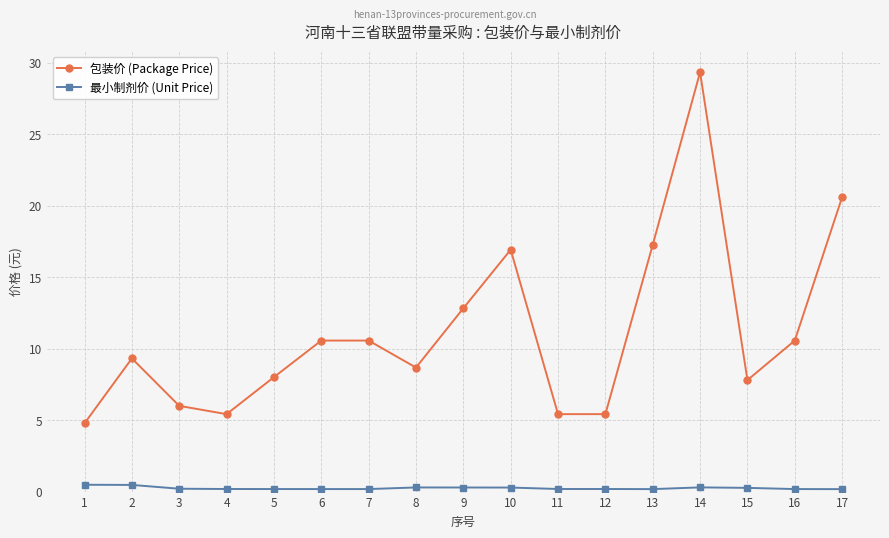

What is the approximate value of 包装价 (Package Price) at 11?

5.4